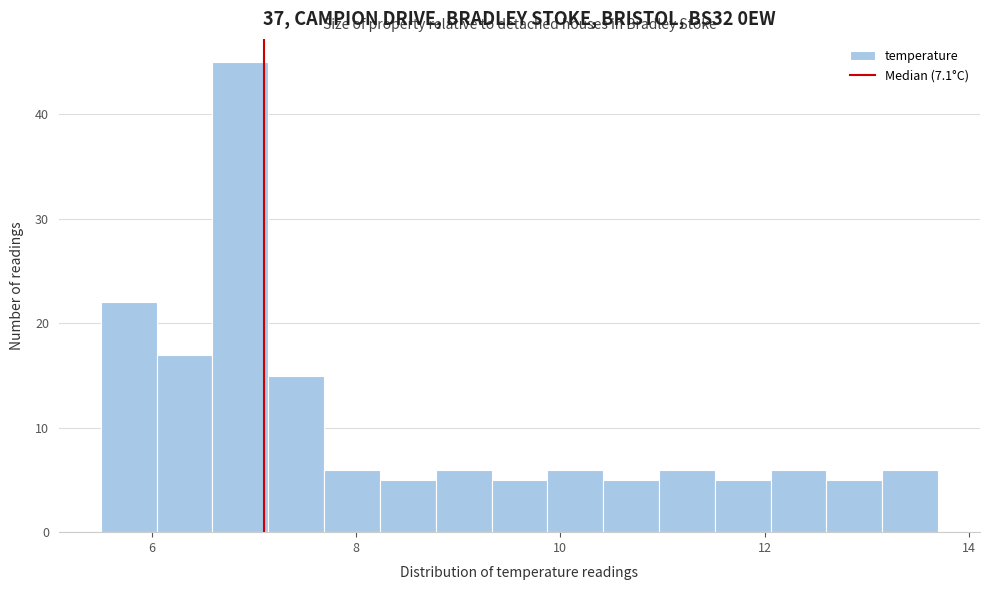

Around what value on the x-axis is the tallest bar? Give the approximate position of its centre, as read against the axis.

6.8